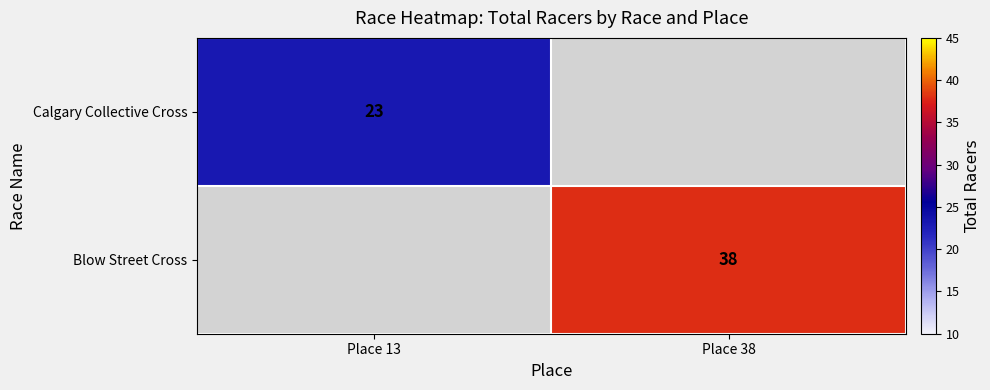

Is it true that Blow Street Cross equals 38 at Place 38?

True